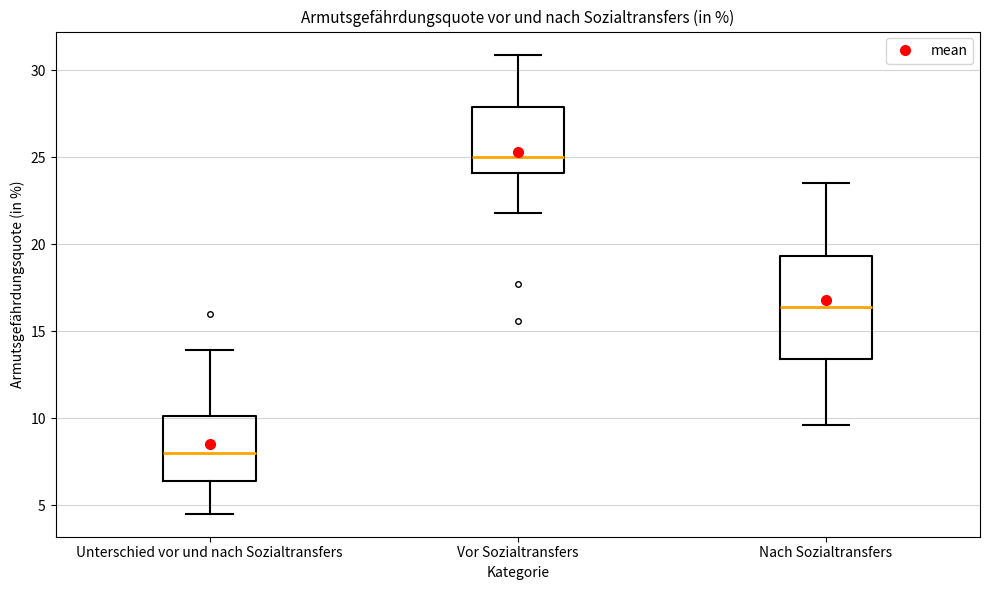

Which box has the highest median line?

Vor Sozialtransfers